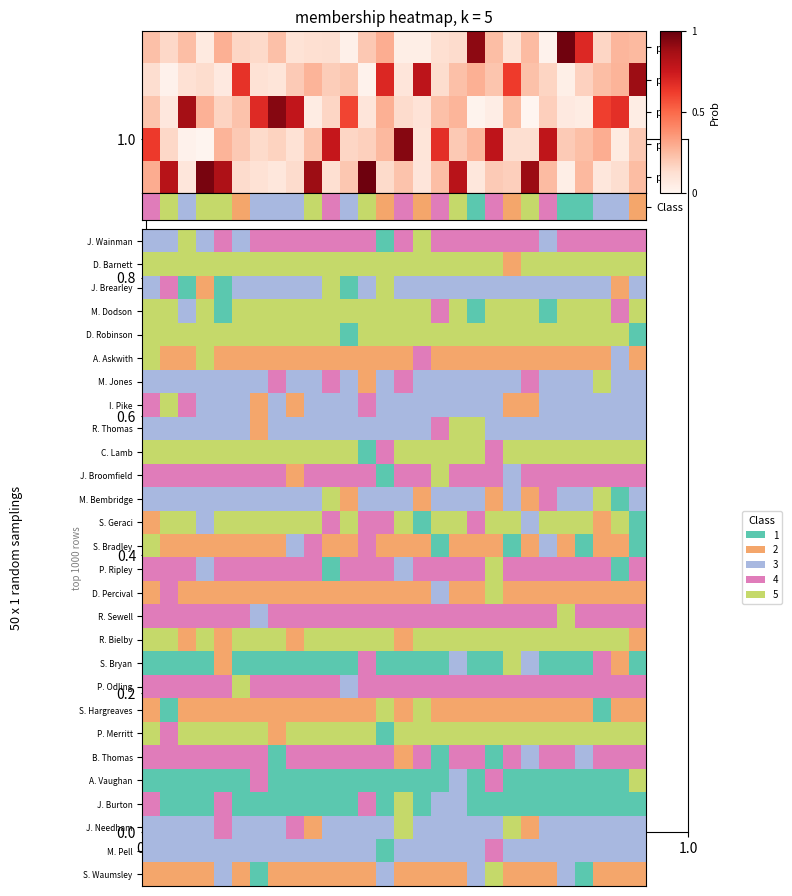

How many data points does each series have?

28